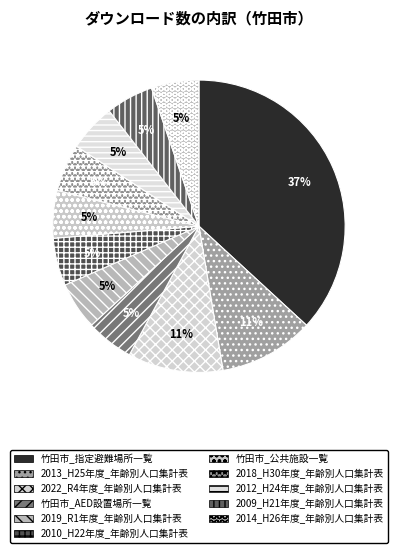

Between 2010_H22年度_年齢別人口集計表 and 竹田市_指定避難場所一覧, which is larger?

竹田市_指定避難場所一覧